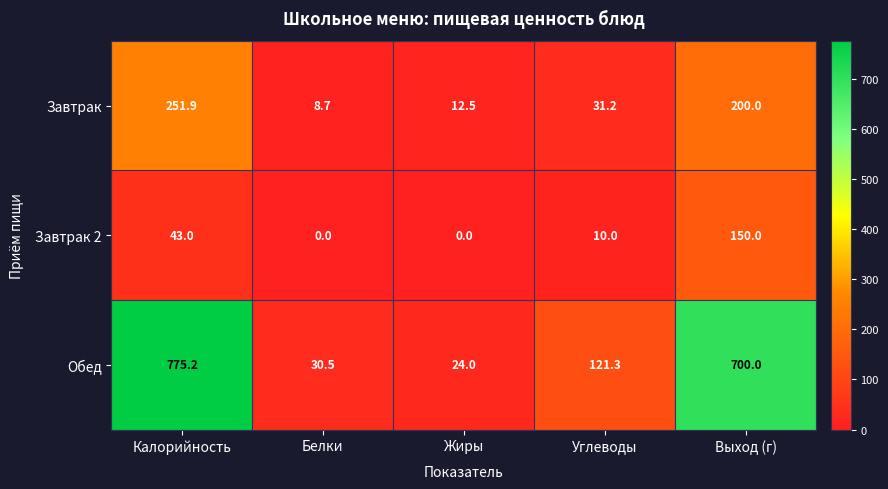

Rank the series by their average value, from lowest to highest.

Завтрак 2, Завтрак, Обед